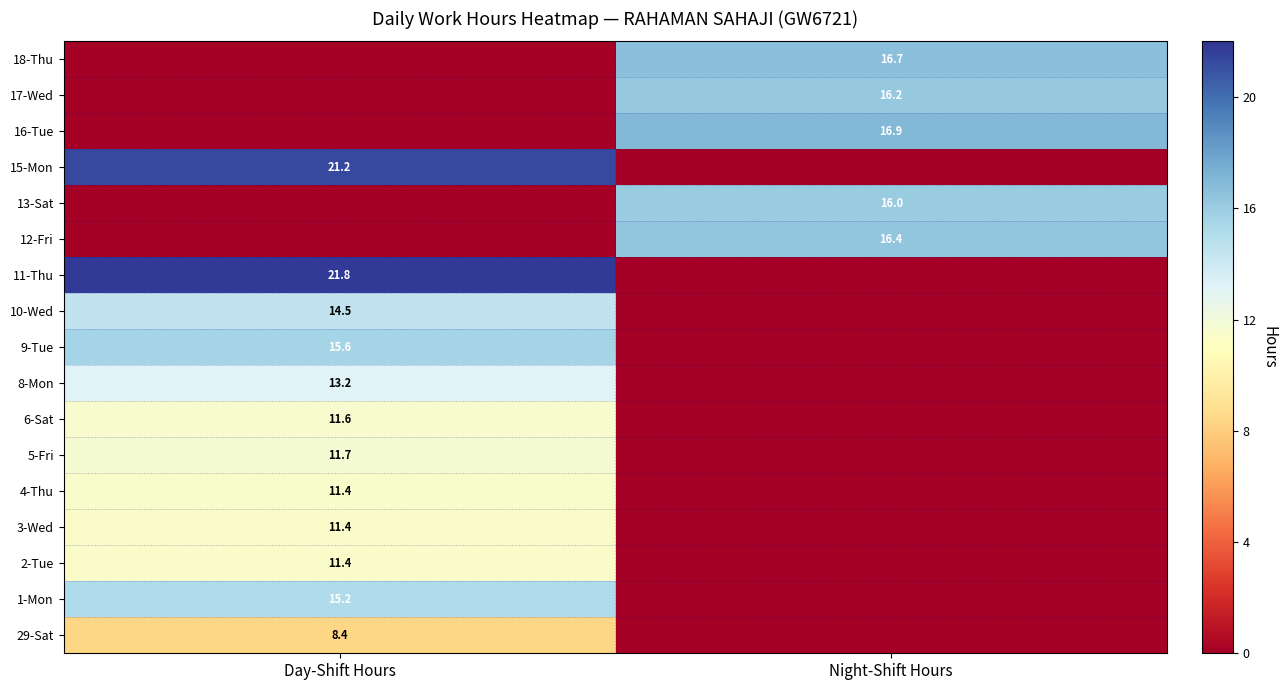

Which label corresponds to the smallest value in the chart?

Night-Shift Hours